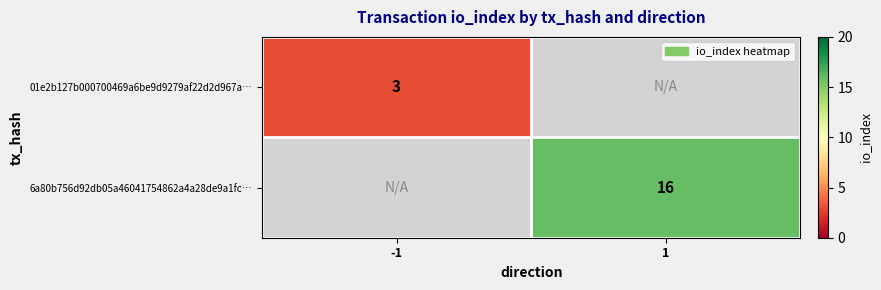

True or false: 01e2b127b000700469a6be9d9279af22d2d967a… has a value of 3 at -1.

True